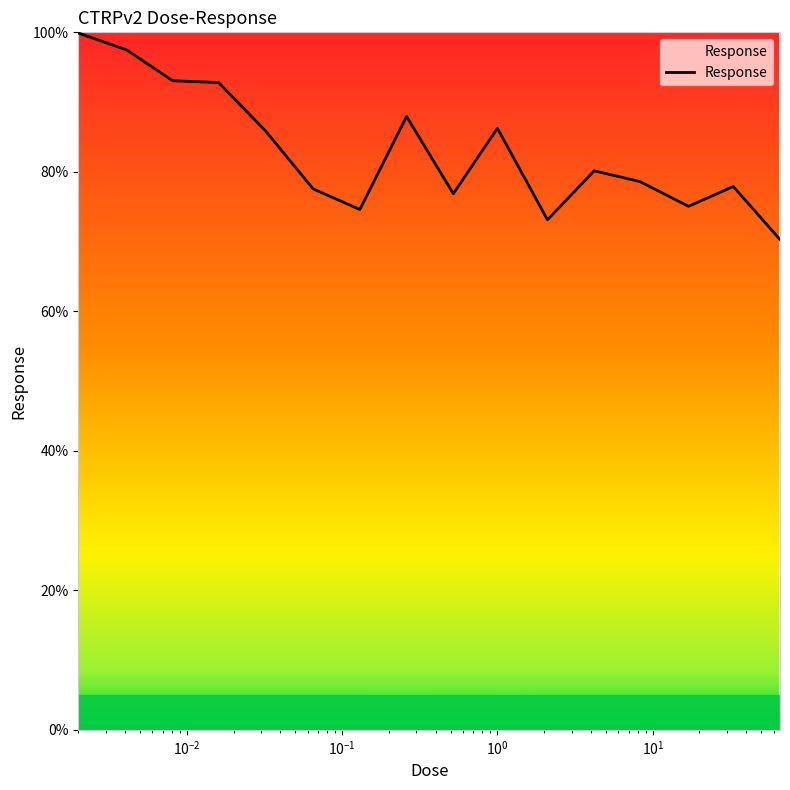

What is the sum of all values?

1327.5